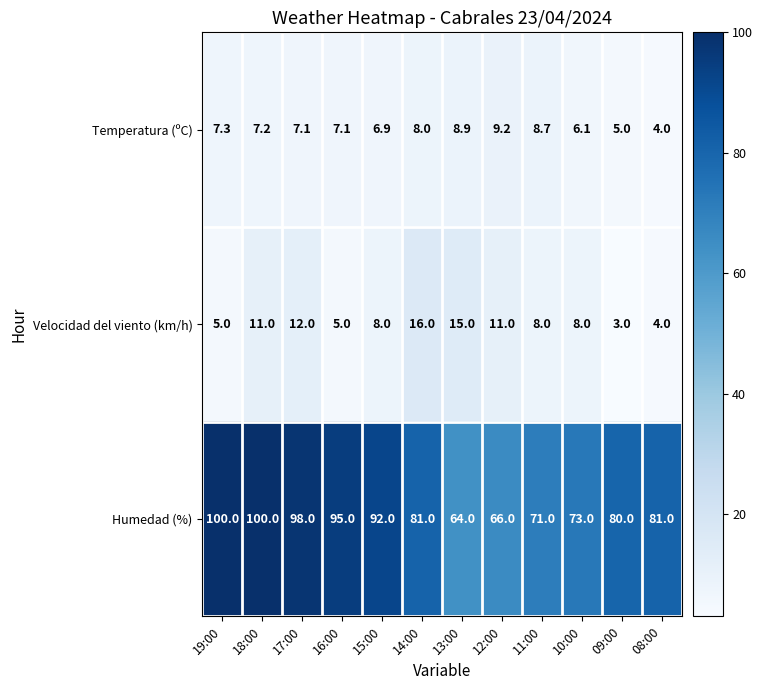

Rank the series at 10:00 from highest to lowest value.

Humedad (%), Velocidad del viento (km/h), Temperatura (ºC)